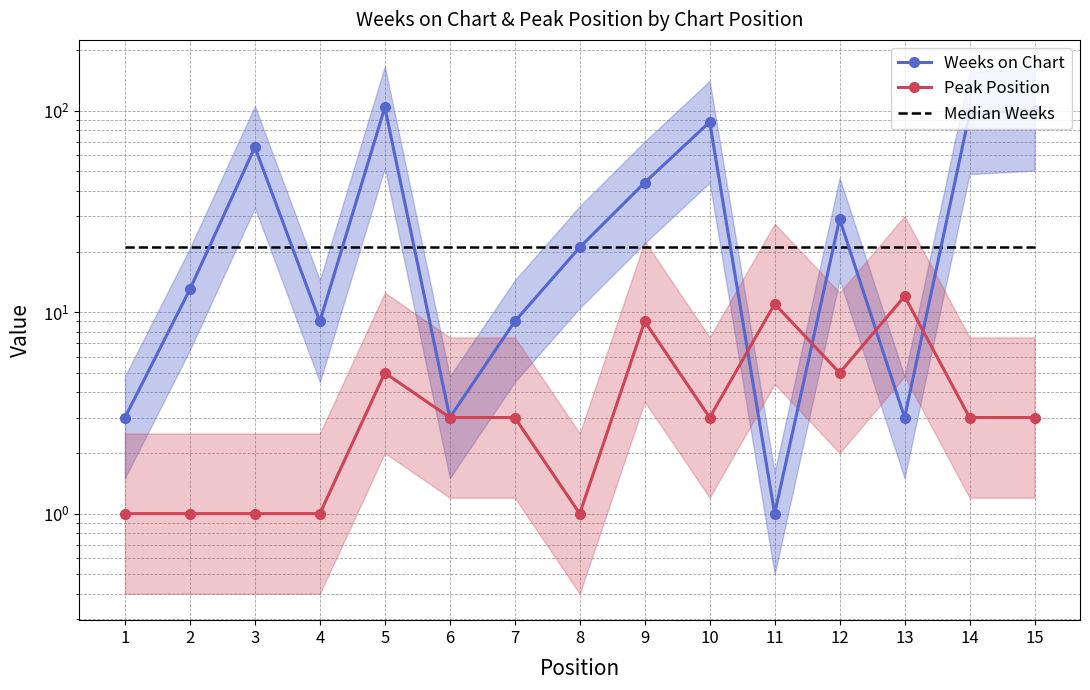

How many lines are shown in the chart?

3